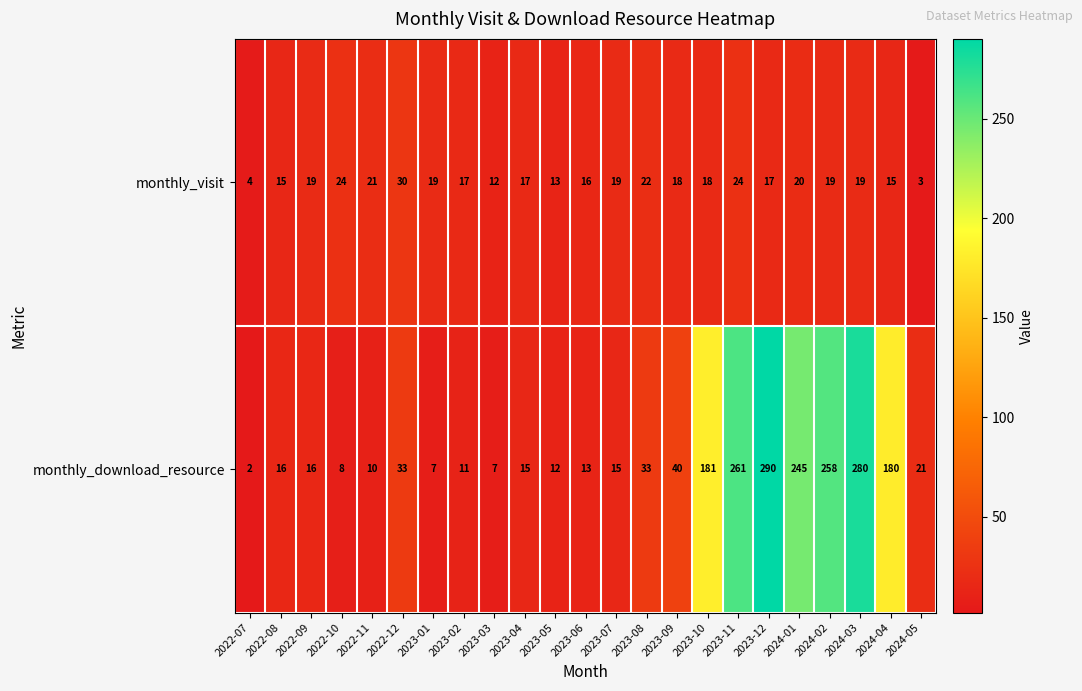

What is the greatest value displayed?

290